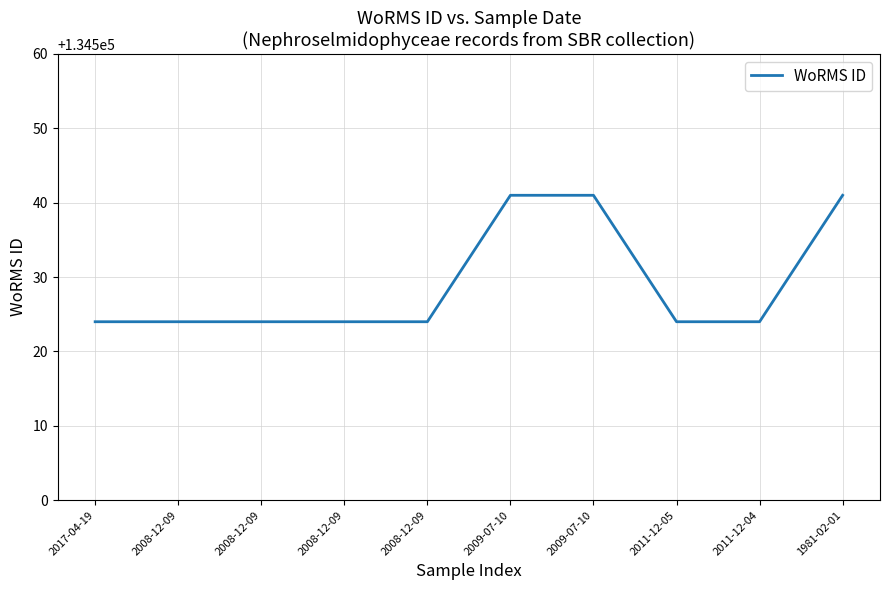

How many lines are shown in the chart?

1